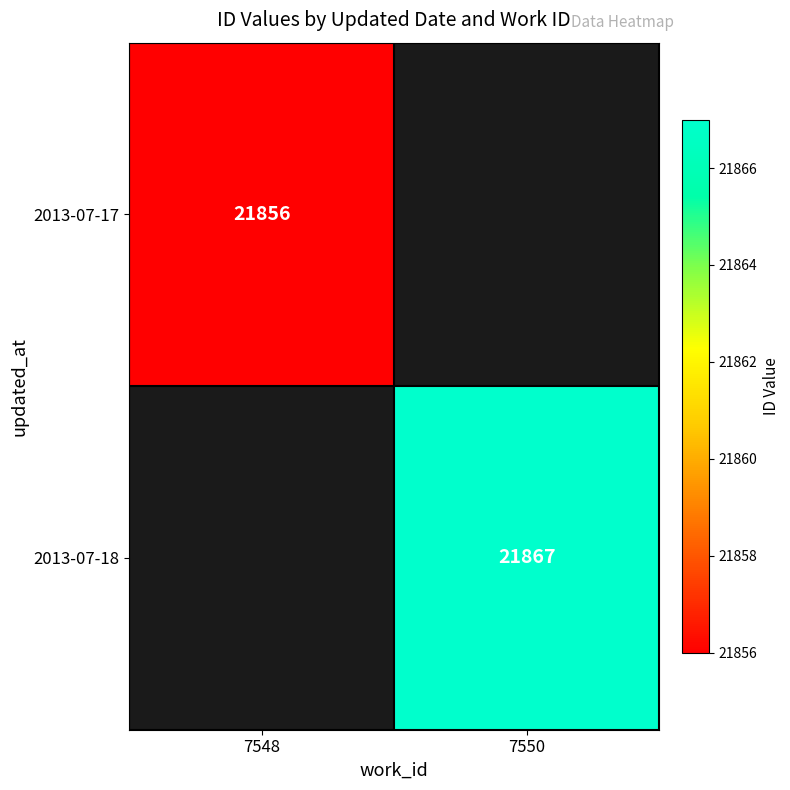

Is it true that 2013-07-18 equals 5129 at 7550?

False